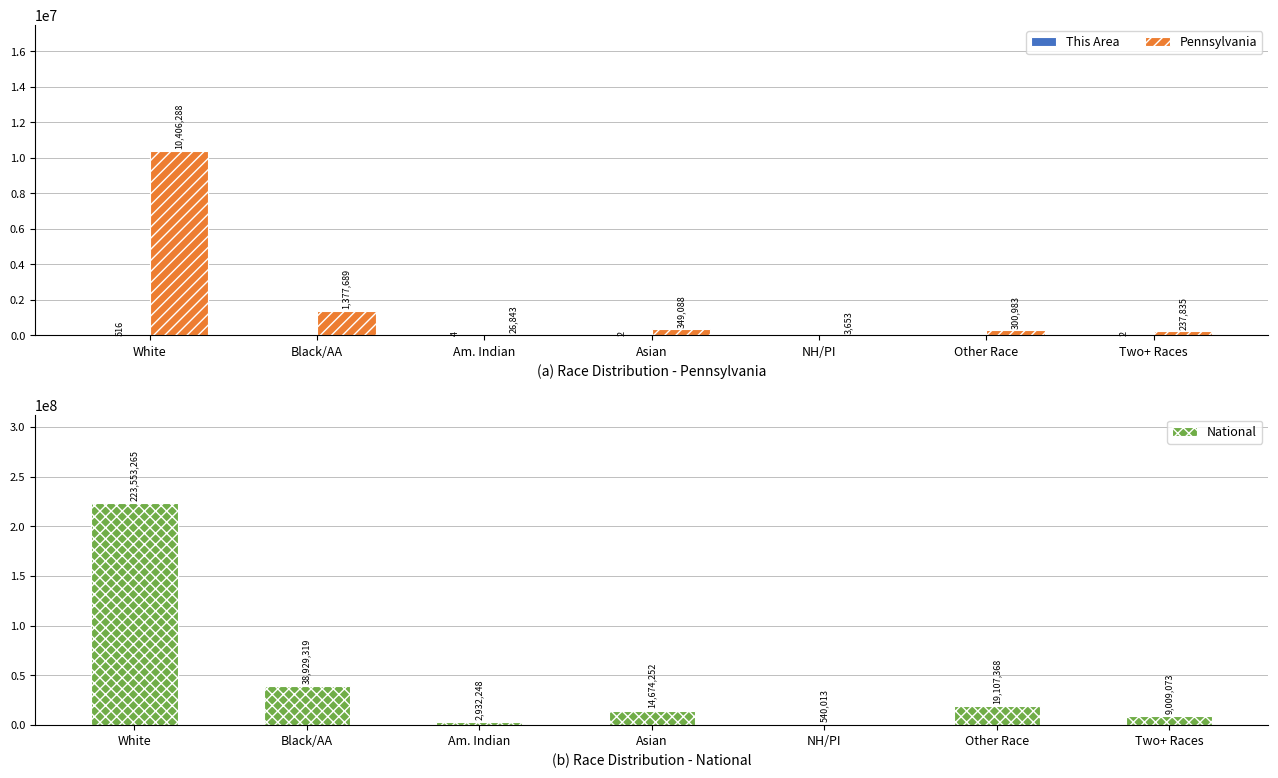

How many values in the Pennsylvania series exceed 300983?

3